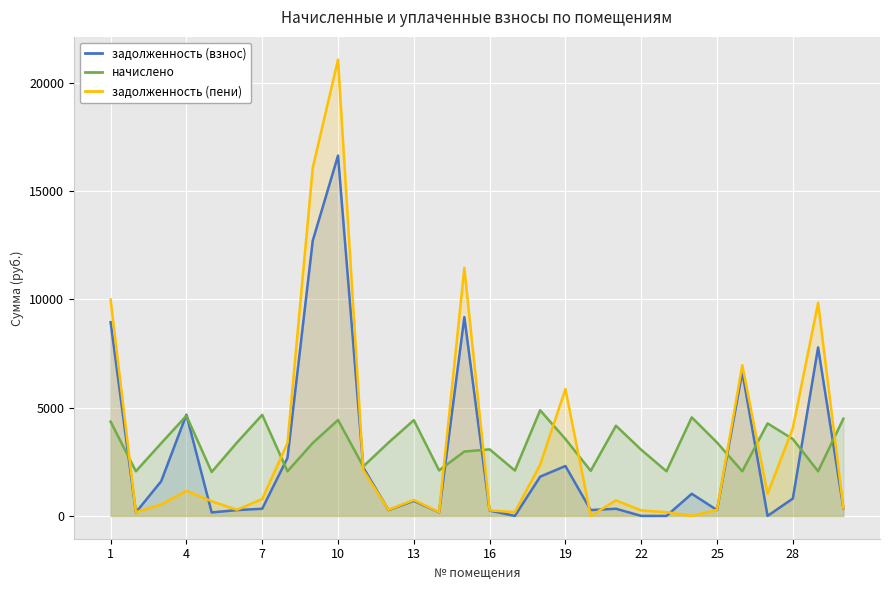

At which category is the sum across all series the highest?

10